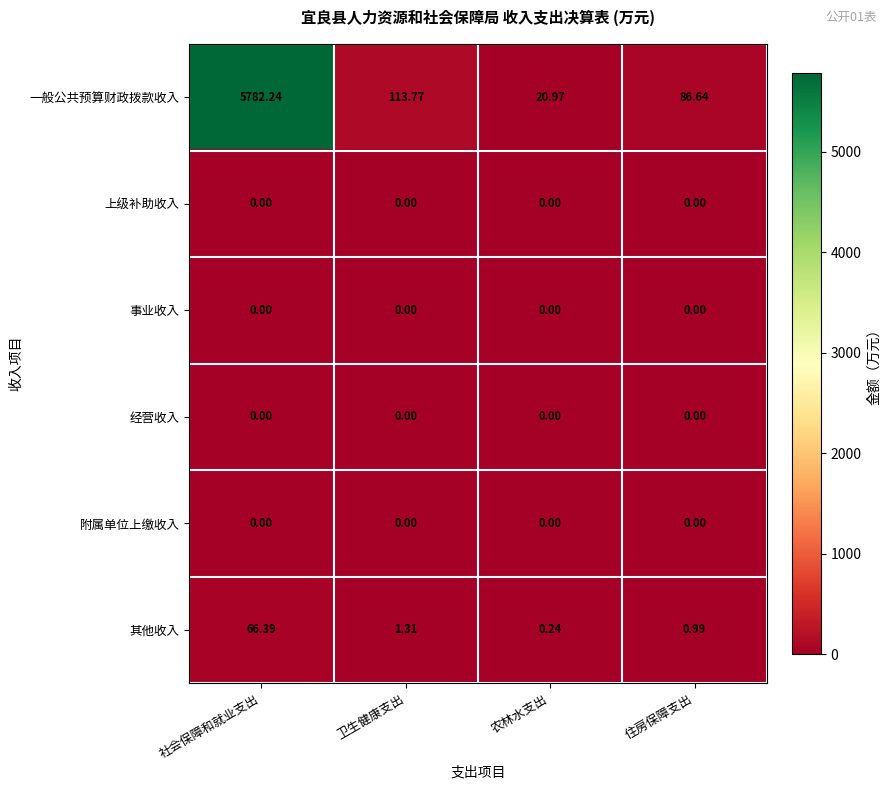

Which series has the largest total across all categories?

一般公共预算财政拨款收入